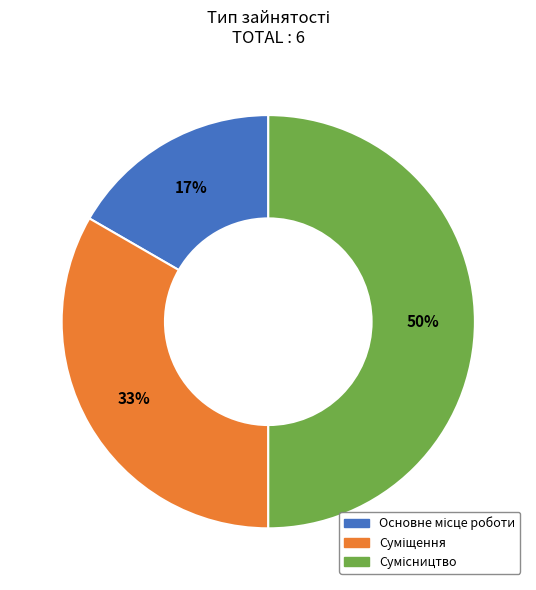

Count the number of slices in the pie.

3